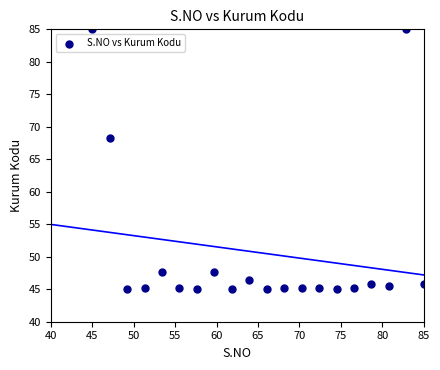

What Y value in the scatter plot is closest to 65?

68.2